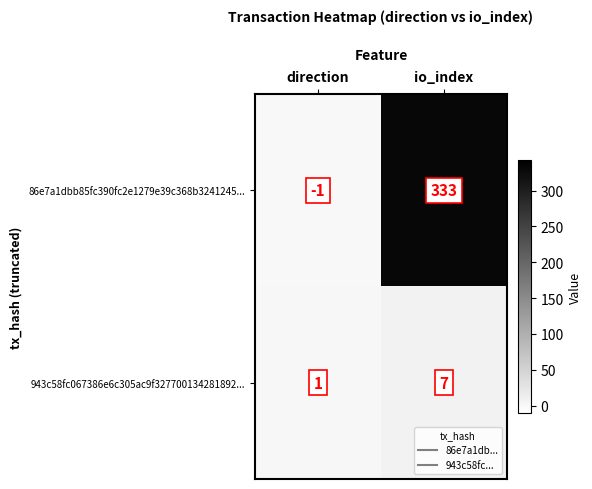

Reading right to left, extract all data points from this chart.

86e7a1dbb85fc390fc2e1279e39c368b3241245...: io_index=333	direction=-1
943c58fc067386e6c305ac9f327700134281892...: io_index=7	direction=1